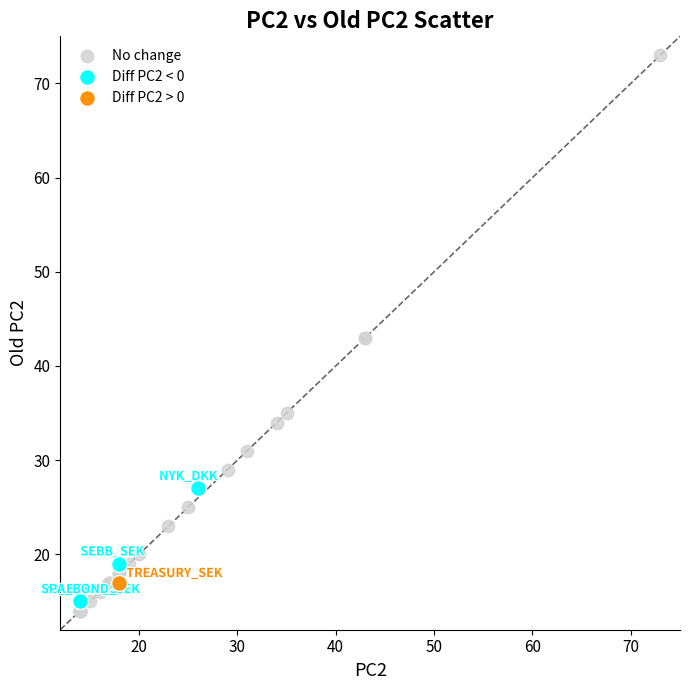

Which series contains the highest Y value?

No change